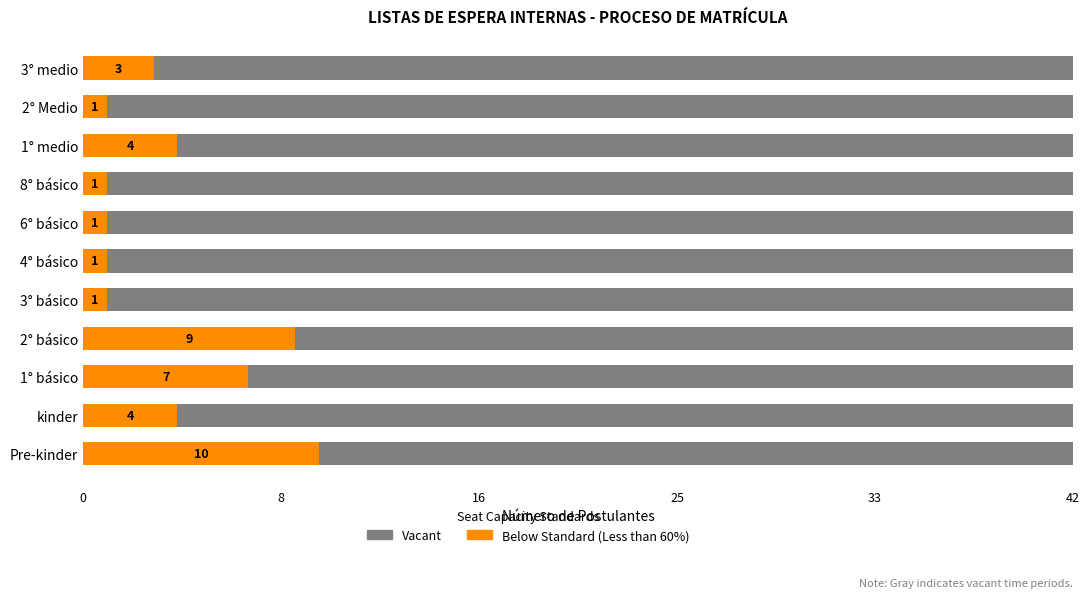

Rank the categories by value from highest to lowest.

Pre-kinder, 2° básico, 1° básico, kinder, 1° medio, 3° medio, 3° básico, 4° básico, 6° básico, 8° básico, 2° Medio